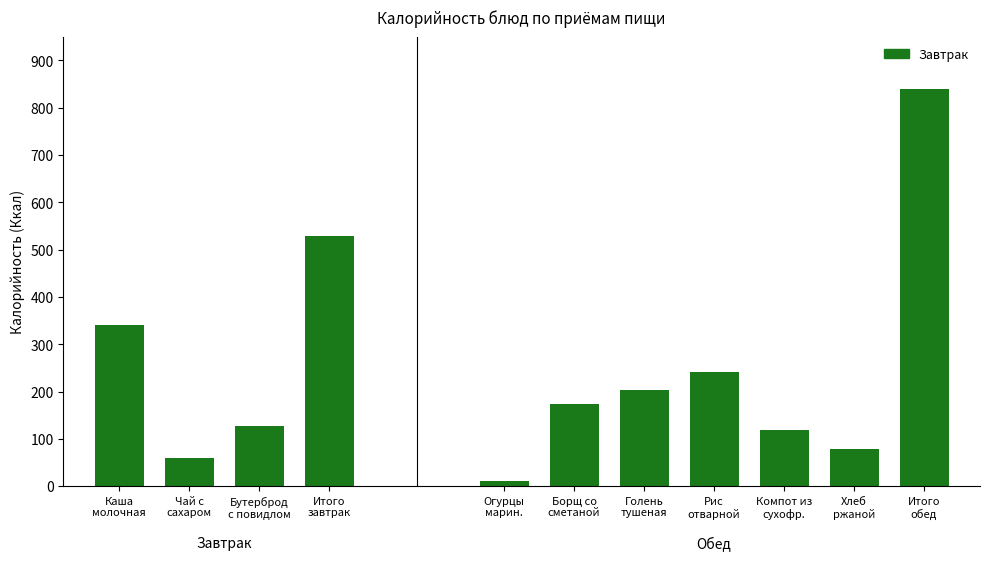

What is the change in value from Бутерброд
с повидлом to Итого
завтрак?

+401.7